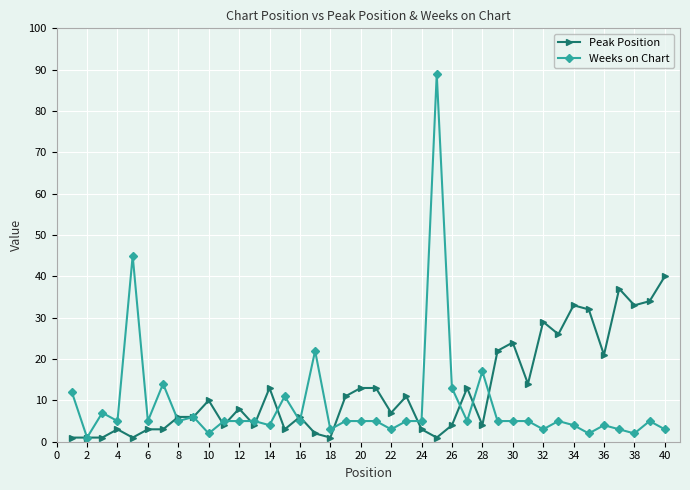

True or false: Peak Position and Weeks on Chart intersect in this chart.

True